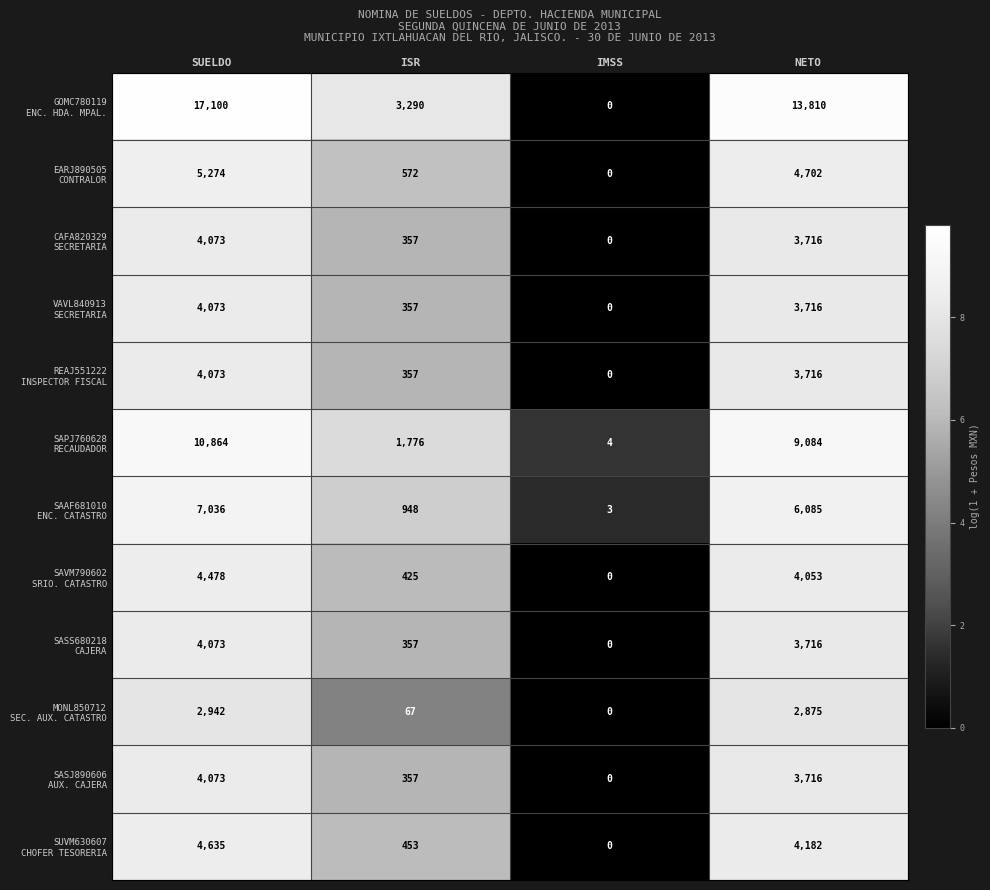

Count the number of categories in the chart.

4